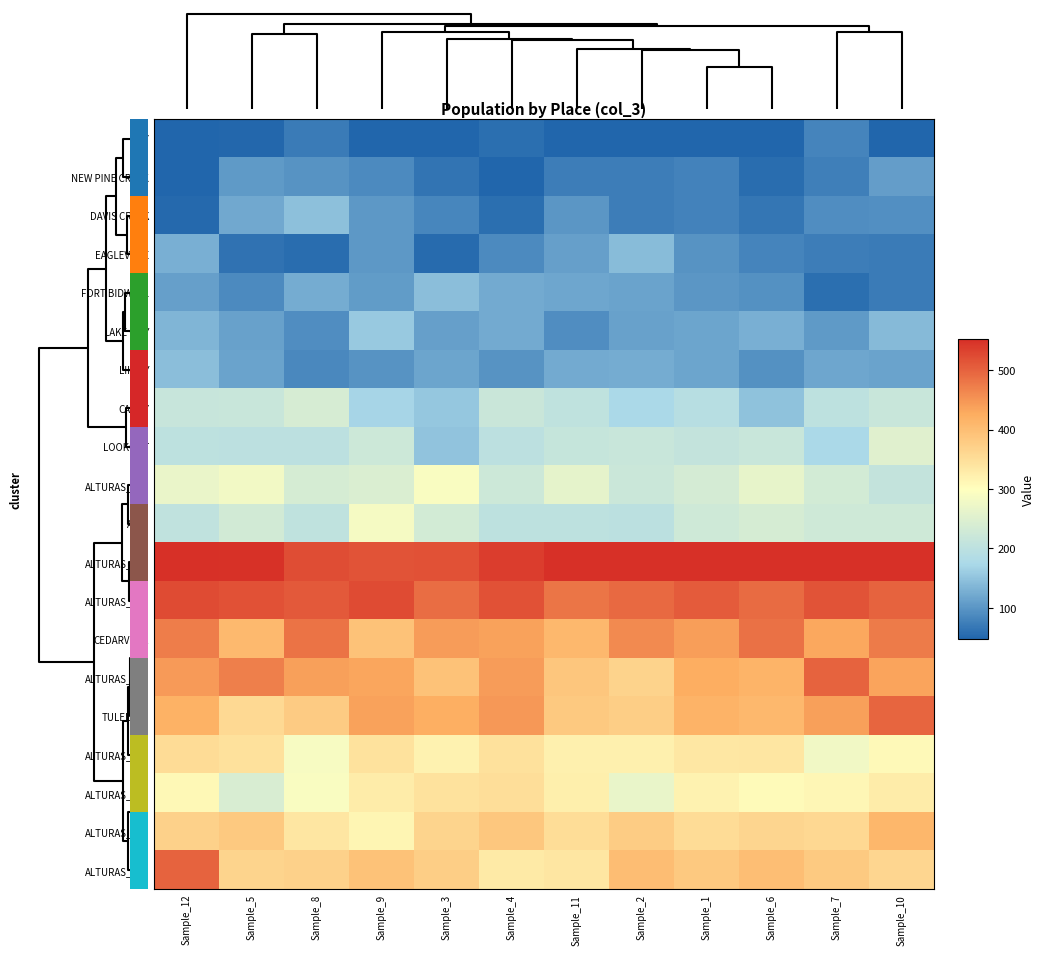

List the series in order of their peak value, highest first.

ALTURAS_180, ALTURAS_260, ALTURAS_280, ALTURAS_400, TULELAKE, CEDARVILLE, ALTURAS_200, ALTURAS_320, ALTURAS_410, ALTURAS_360, ADIN, LOOKOUT, CANBY, LAKE CITY, DAVIS CREEK, LIKELY, FORT BIDWELL, EAGLEVILLE, NEW PINE CREEK, DAY